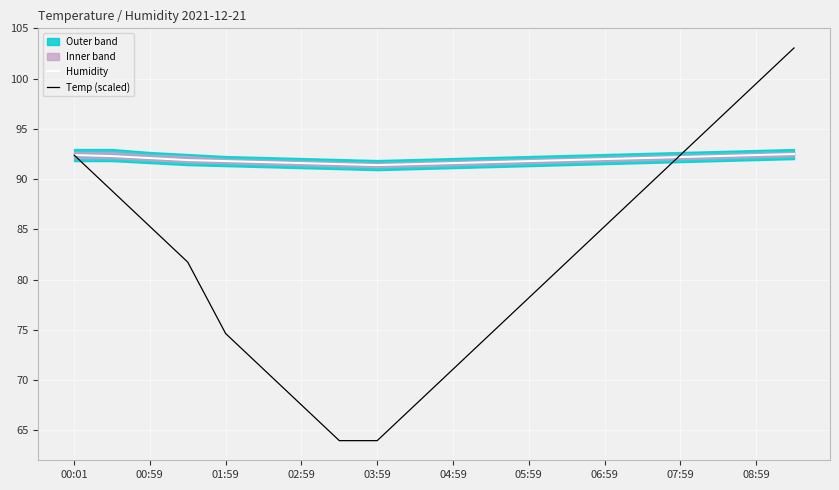

After their last crossing, which series has the higher values: Humidity or Temp (scaled)?

Temp (scaled)